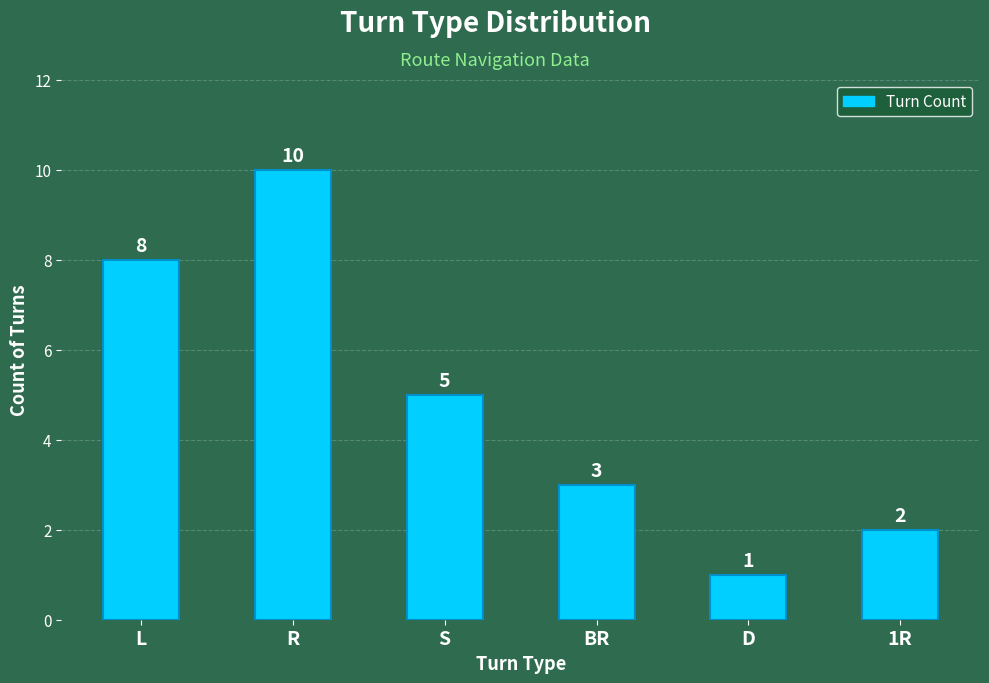

What is the difference between the second highest and minimum values?

7